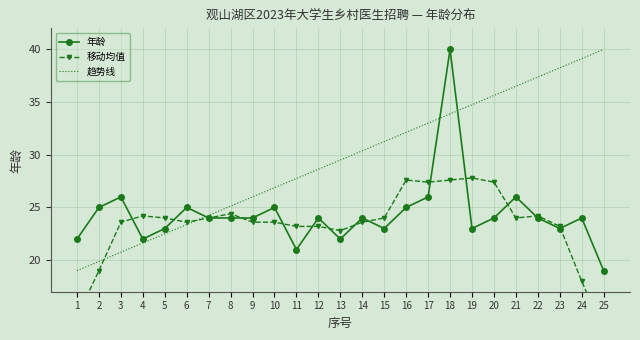

Which series has the largest range (max minus min)?

年龄